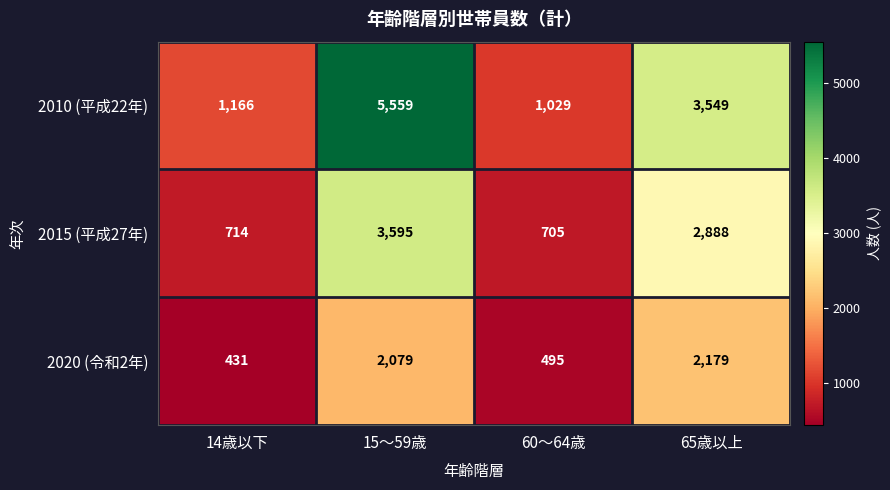

Reading left to right, list all the values displayed in this chart.

2010 (平成22年): 14歳以下=1166	15～59歳=5559	60～64歳=1029	65歳以上=3549
2015 (平成27年): 14歳以下=714	15～59歳=3595	60～64歳=705	65歳以上=2888
2020 (令和2年): 14歳以下=431	15～59歳=2079	60～64歳=495	65歳以上=2179